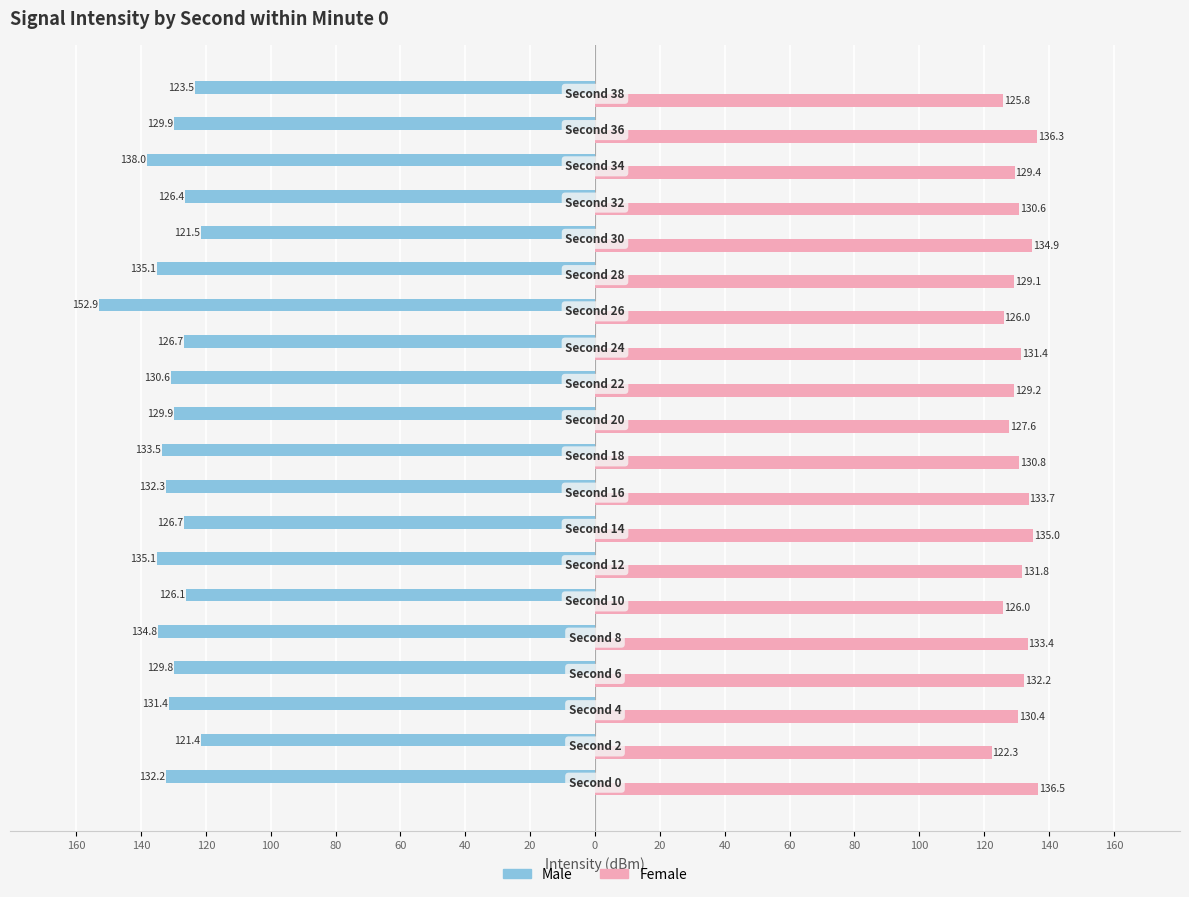

What are all the series names shown in the legend?

Male, Female